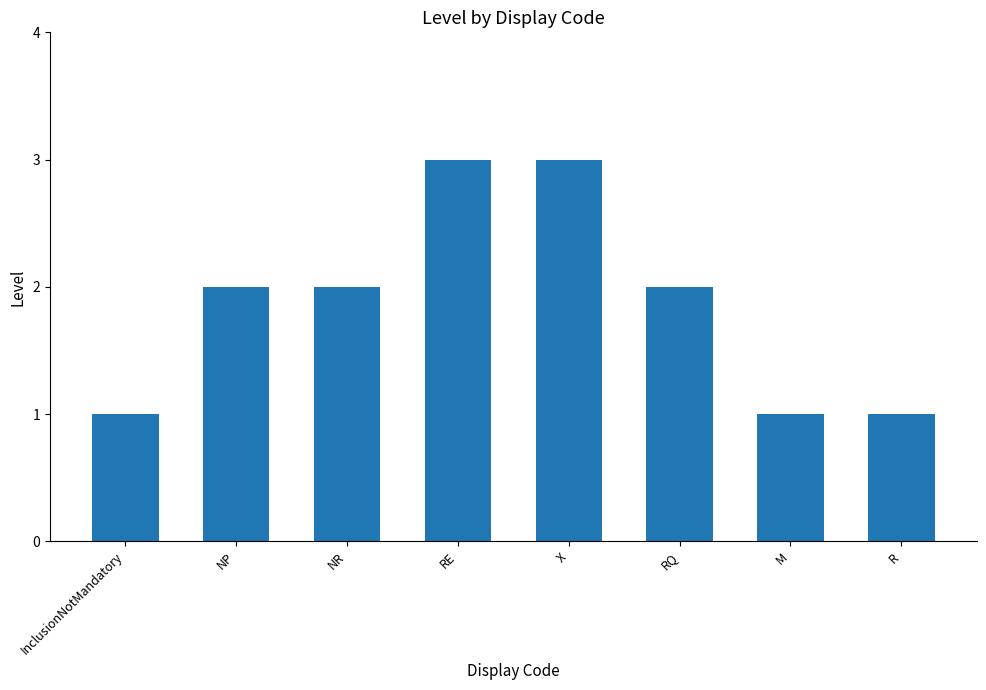

What is the greatest value displayed?

3